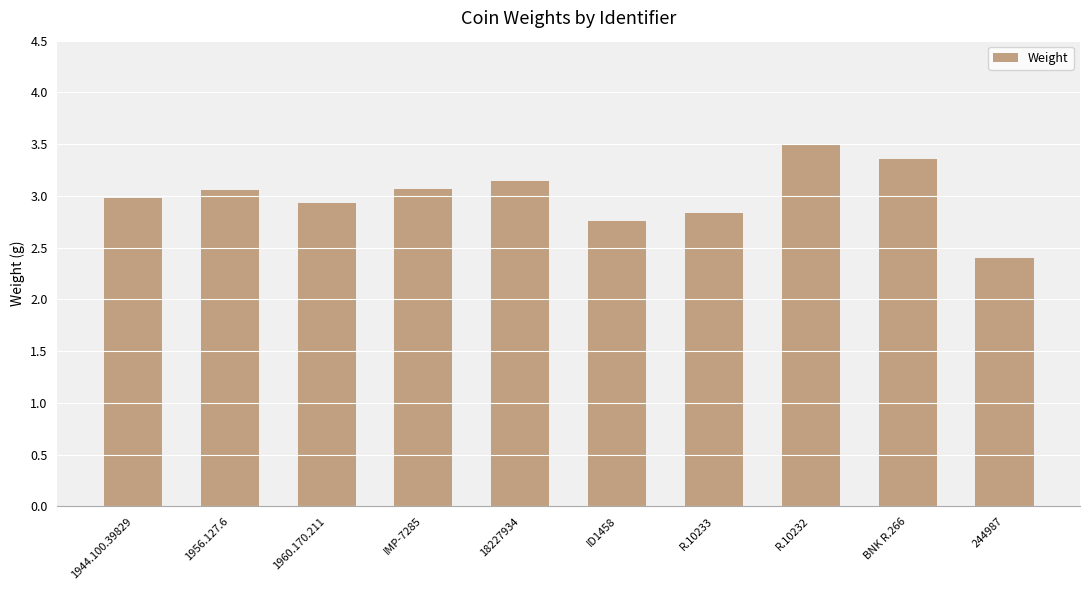

How many bars are there in total?

10